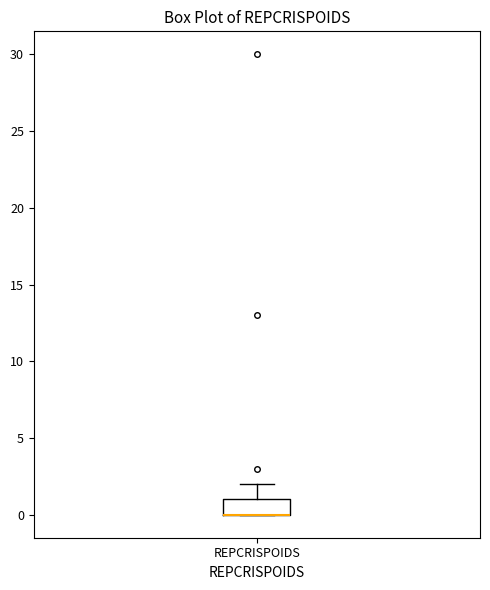

Read this box plot against the y-axis: the position of the median line, the range covered by the box, and the ends of both whiskers. The values are not printed on the chart, so give them approximately, as read against the axis.

median 0 (drawn on the box's lower edge), box 0 to 1, whiskers 0 to 2